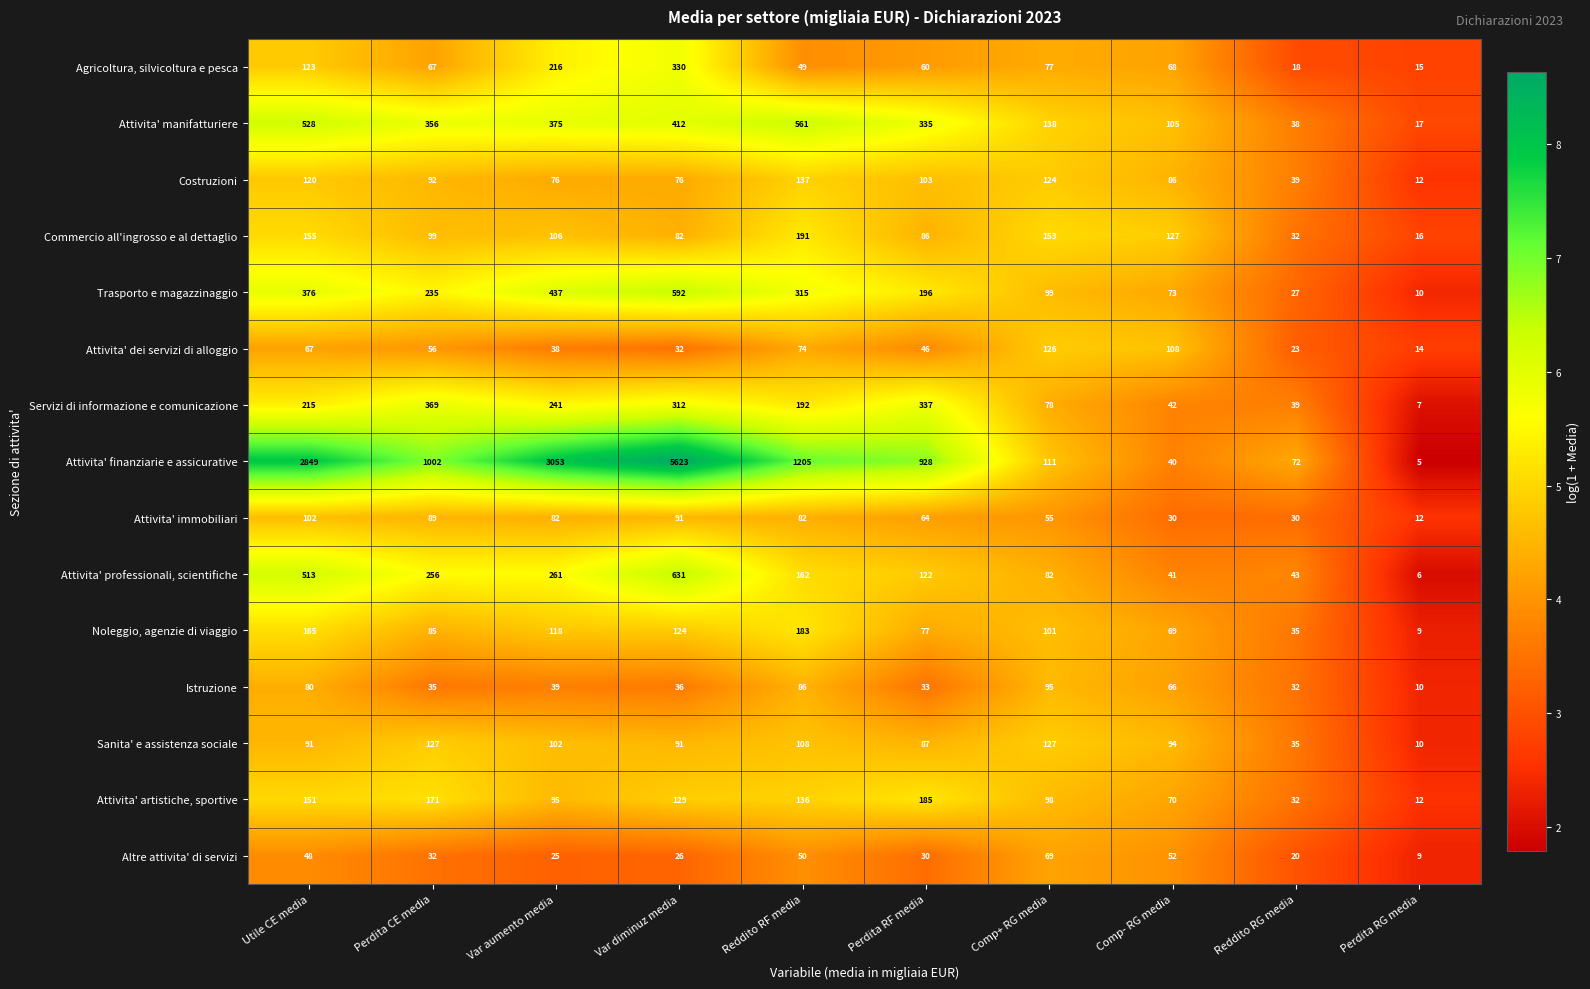

What is the highest value of the Trasporto e magazzinaggio series?

592